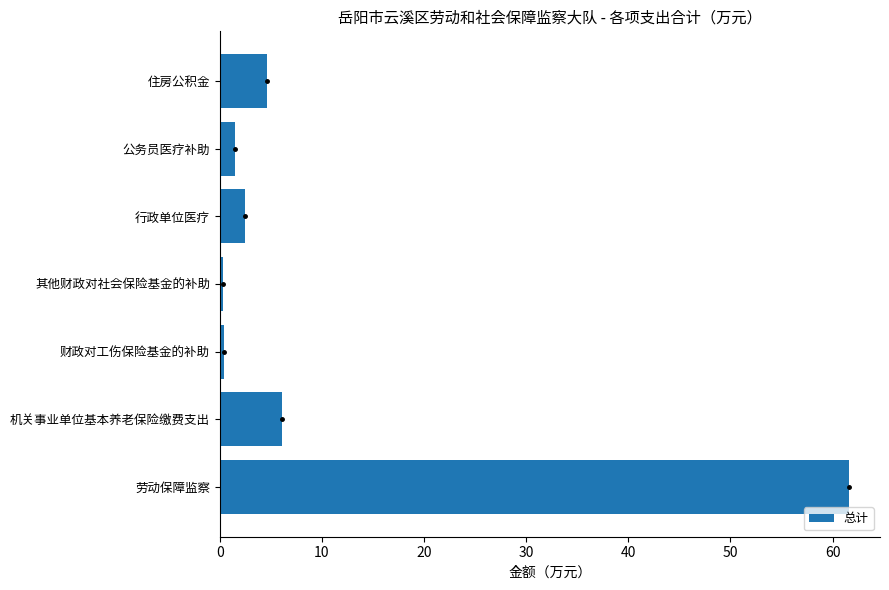

The value at 机关事业单位基本养老保险缴费支出 is 6.1. True or false?

True